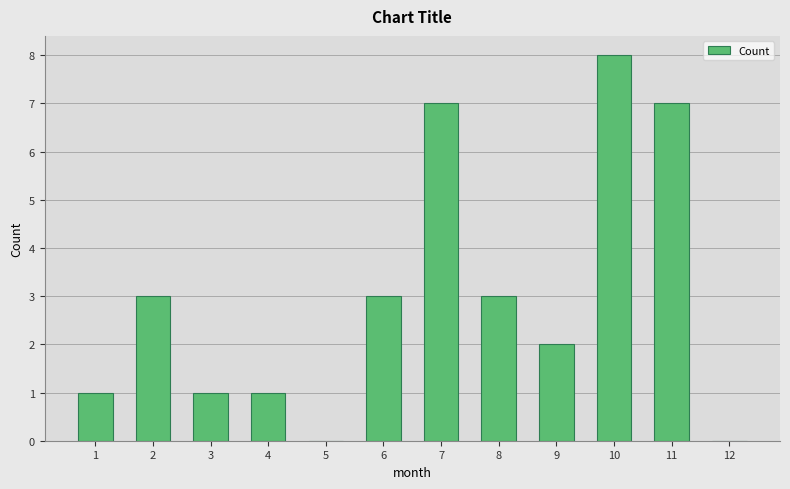

What is the sum of all values?

36